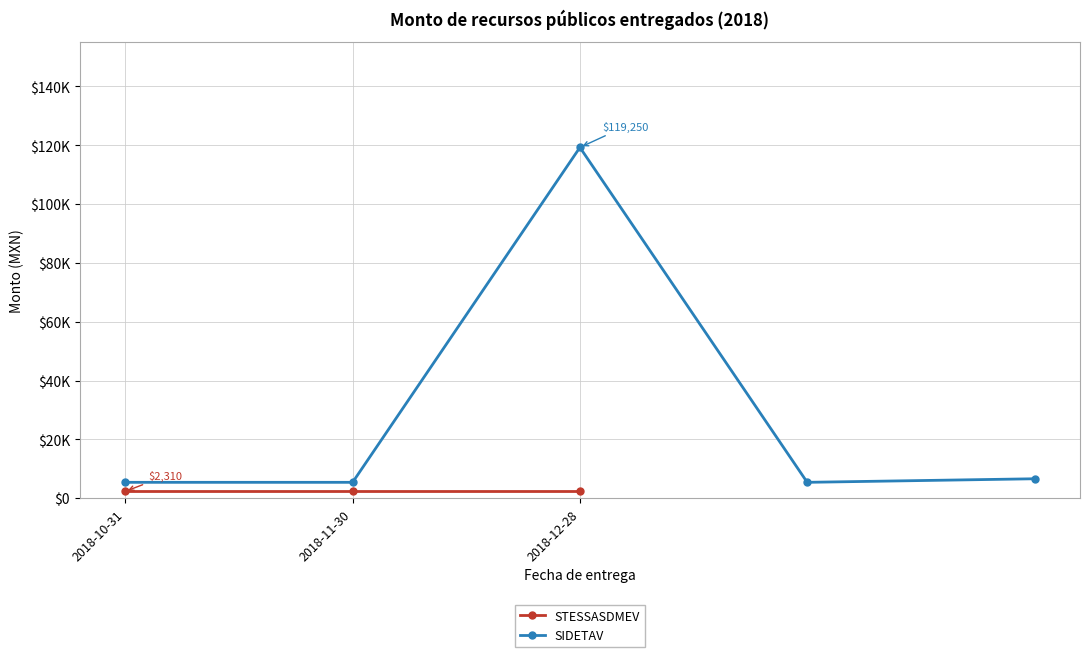

Rank the categories by value from highest to lowest.

2018-12-28, 4, 2018-10-31, 2018-11-30, 3